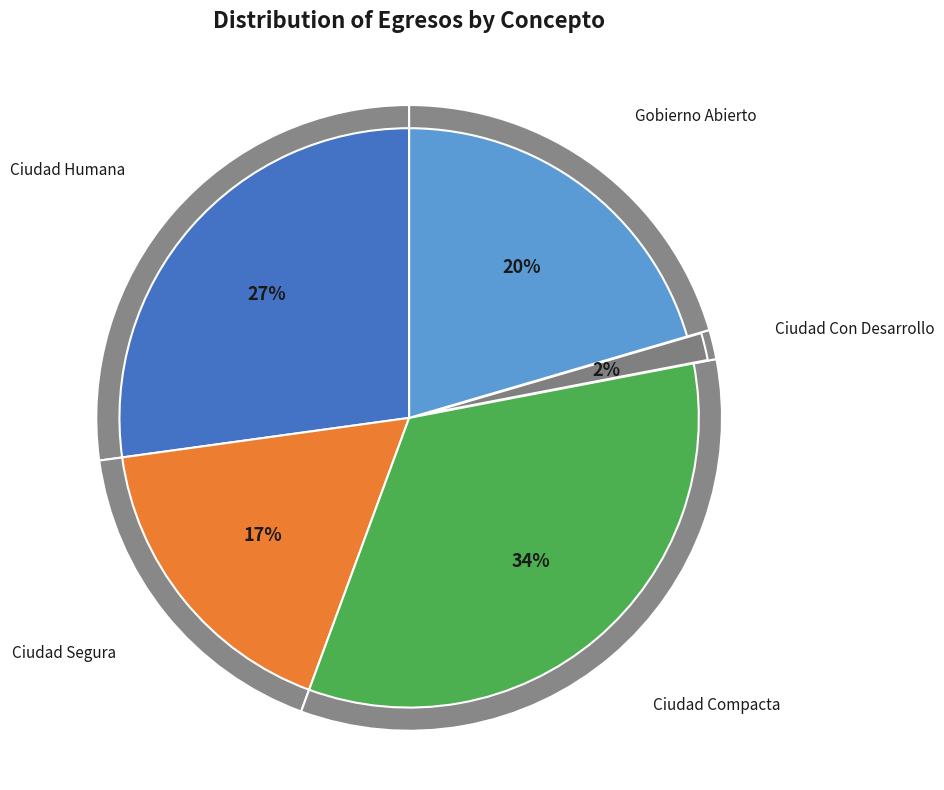

How many segments does this pie chart have?

6